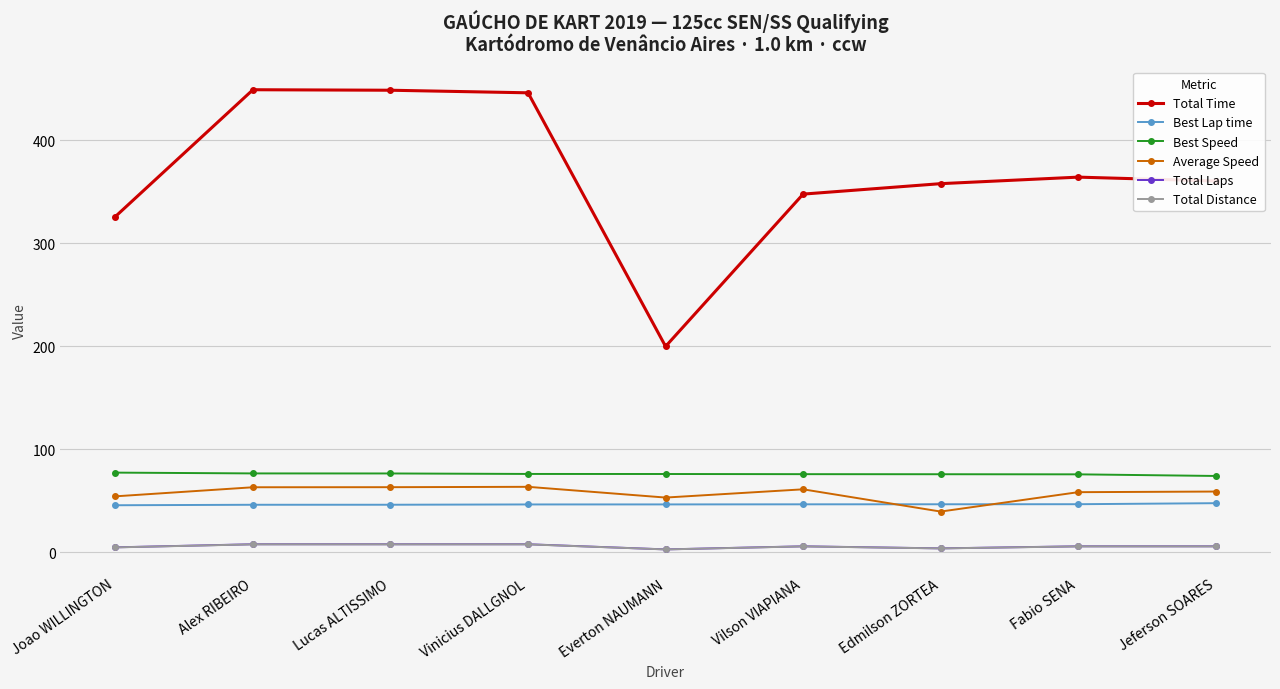

Is this an area chart (filled region under the line)?

No